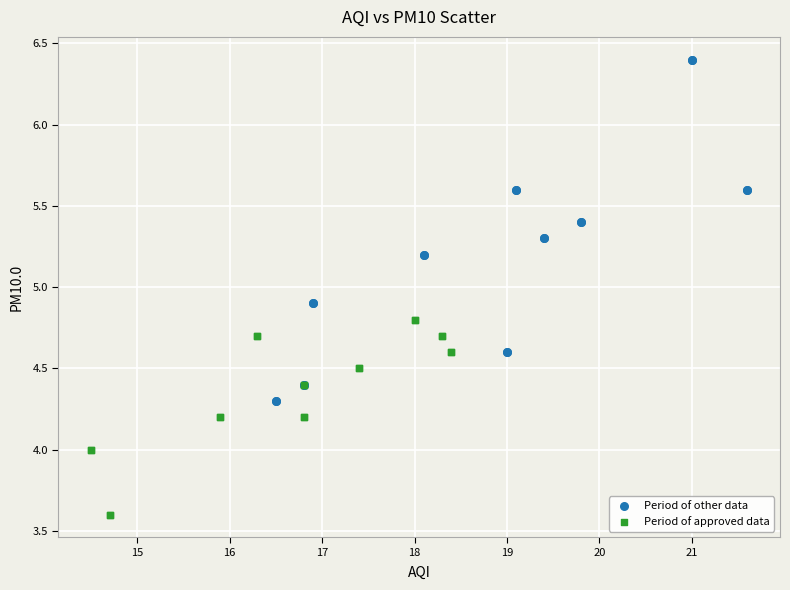

Which series reaches the minimum Y coordinate?

Period of approved data